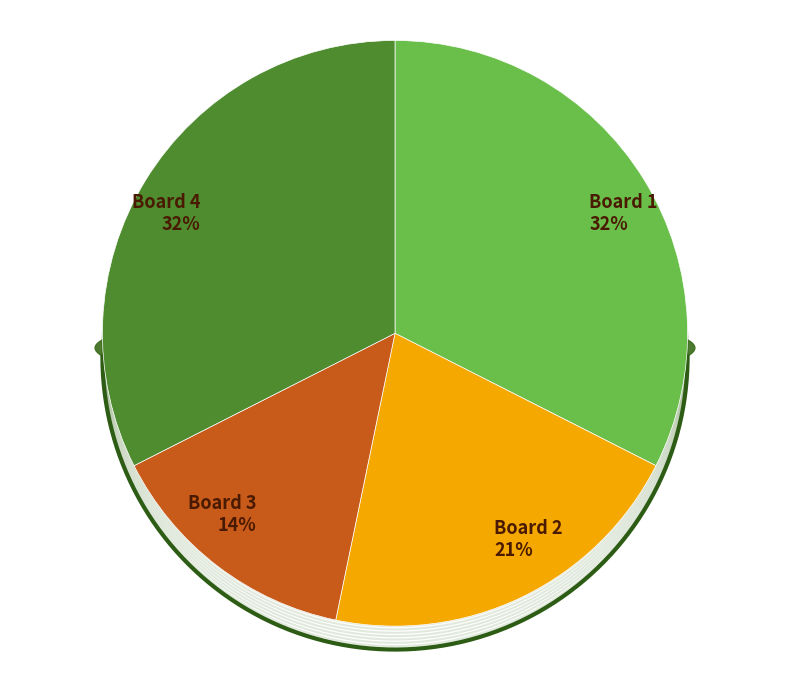

Is there a majority slice in this chart?

No